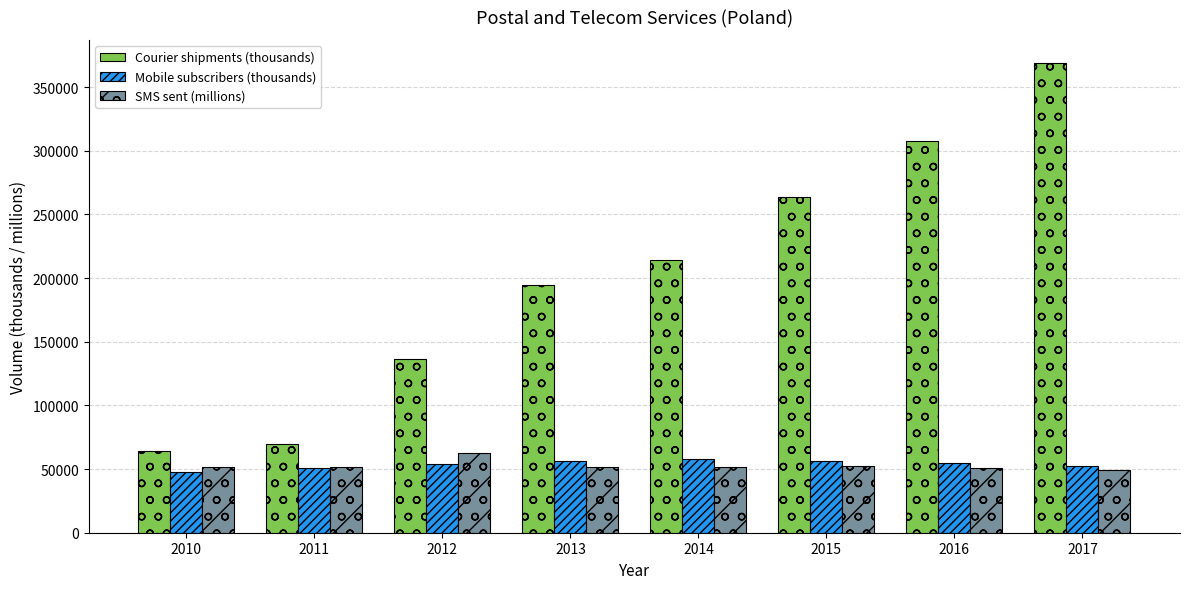

Read the Courier shipments (thousands) value at 2012, to the nearest 100.

136400